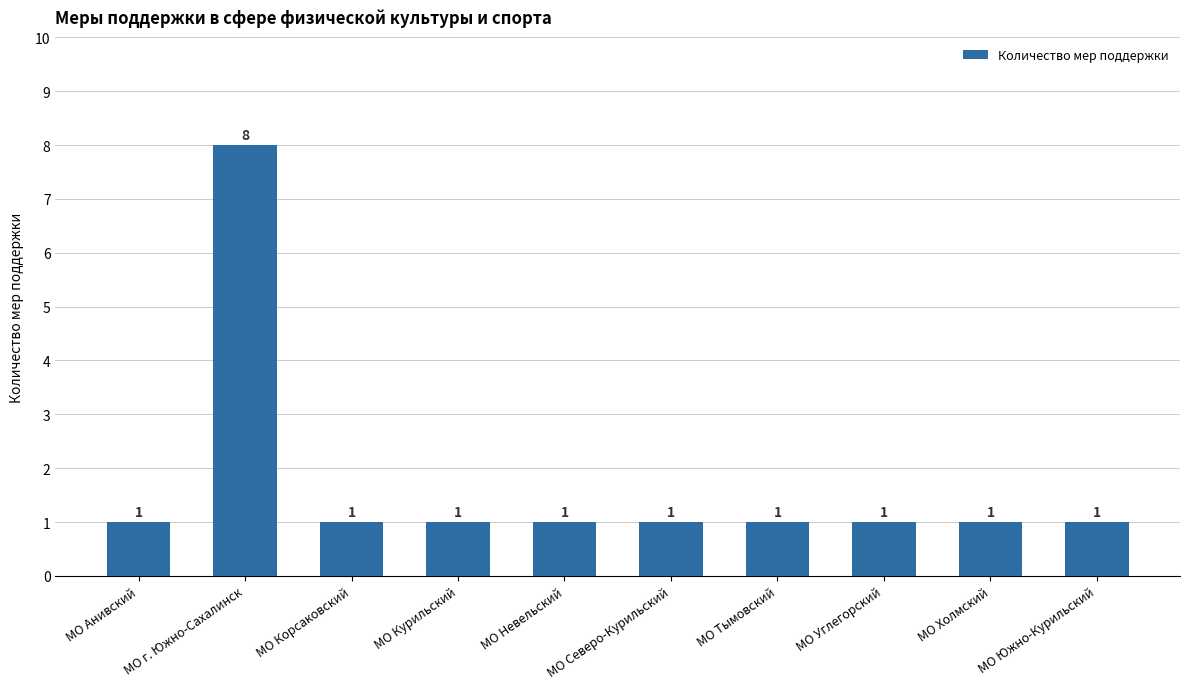

What position from the right is МО Северо-Курильский?

5